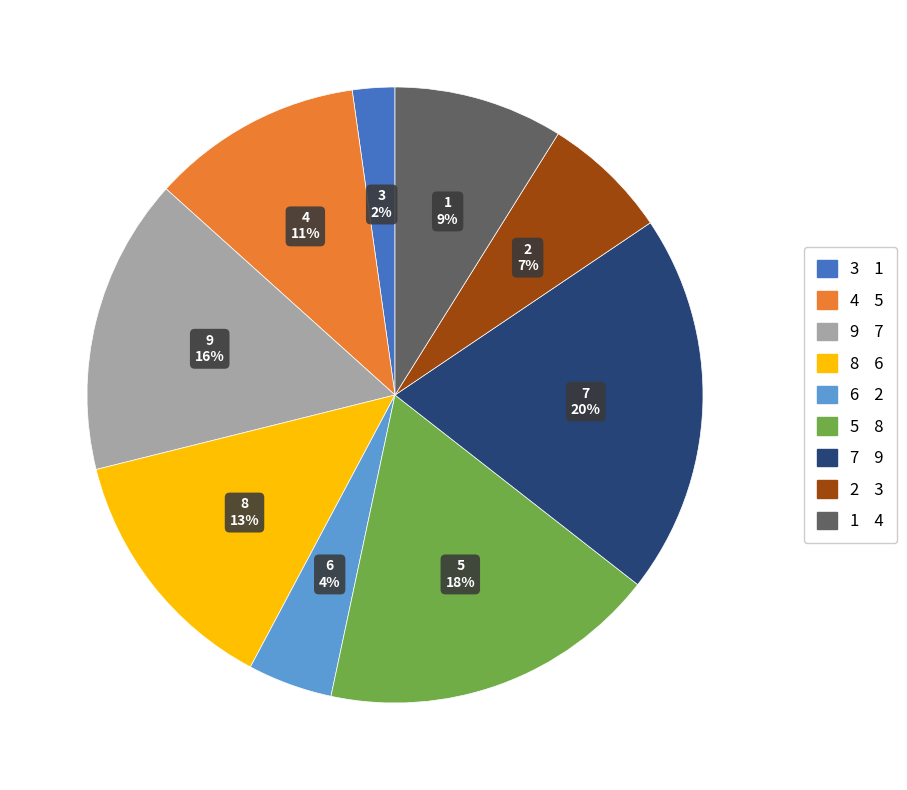

Which has a higher value, 4 or 3?

4